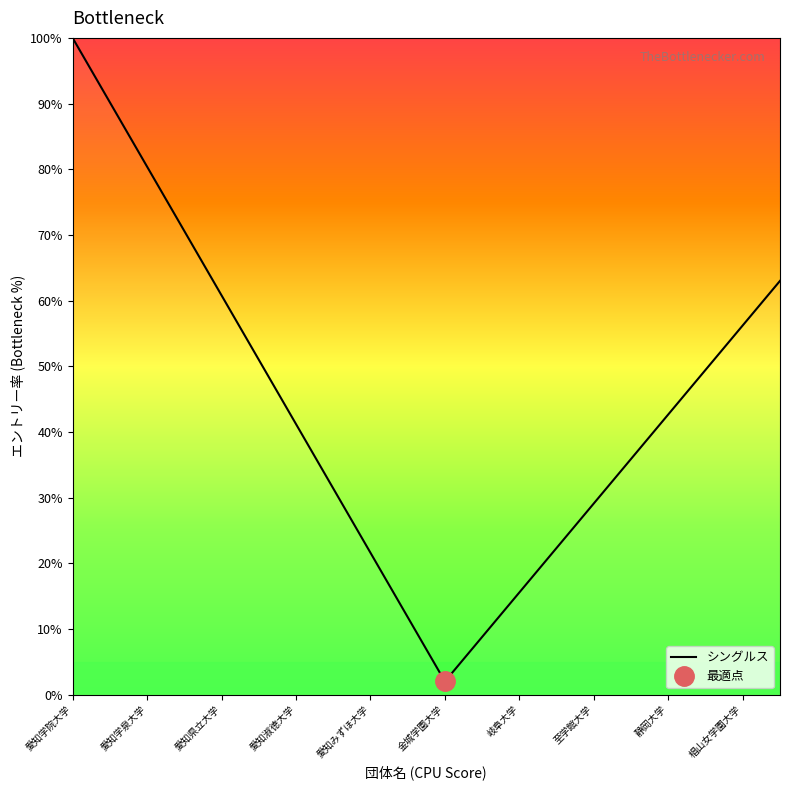

Is it true that シングルス equals 15.6 at 岐阜大学?

True